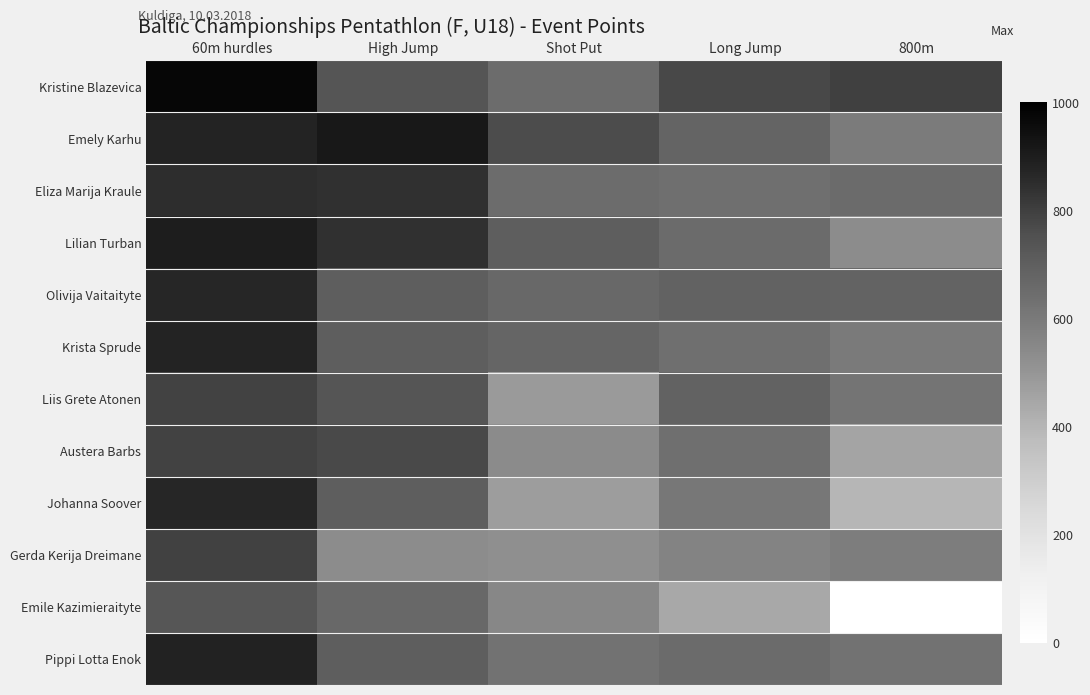

Which series has the largest range (max minus min)?

Emile Kazimieraityte